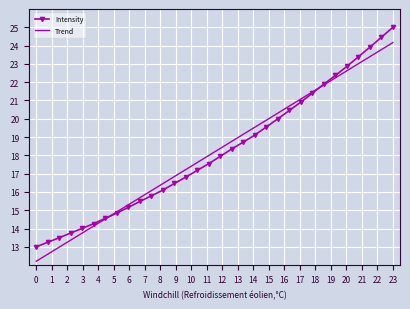

What is the maximum value for Intensity?

25.0